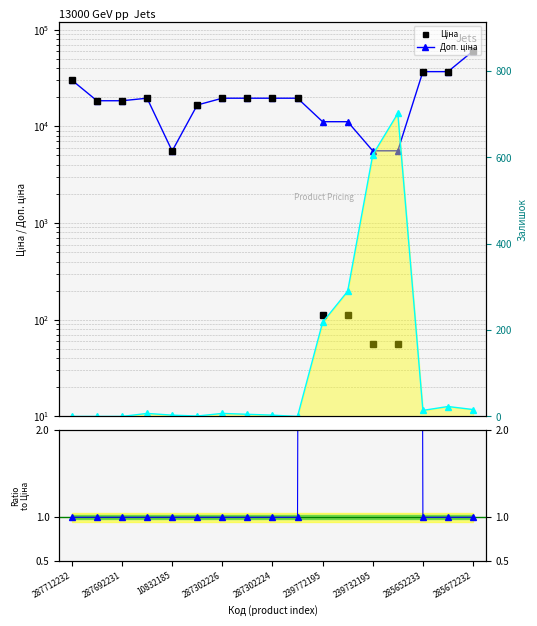

What is the approximate value of Ratio Доп./Ціна at 287302226?

1.0